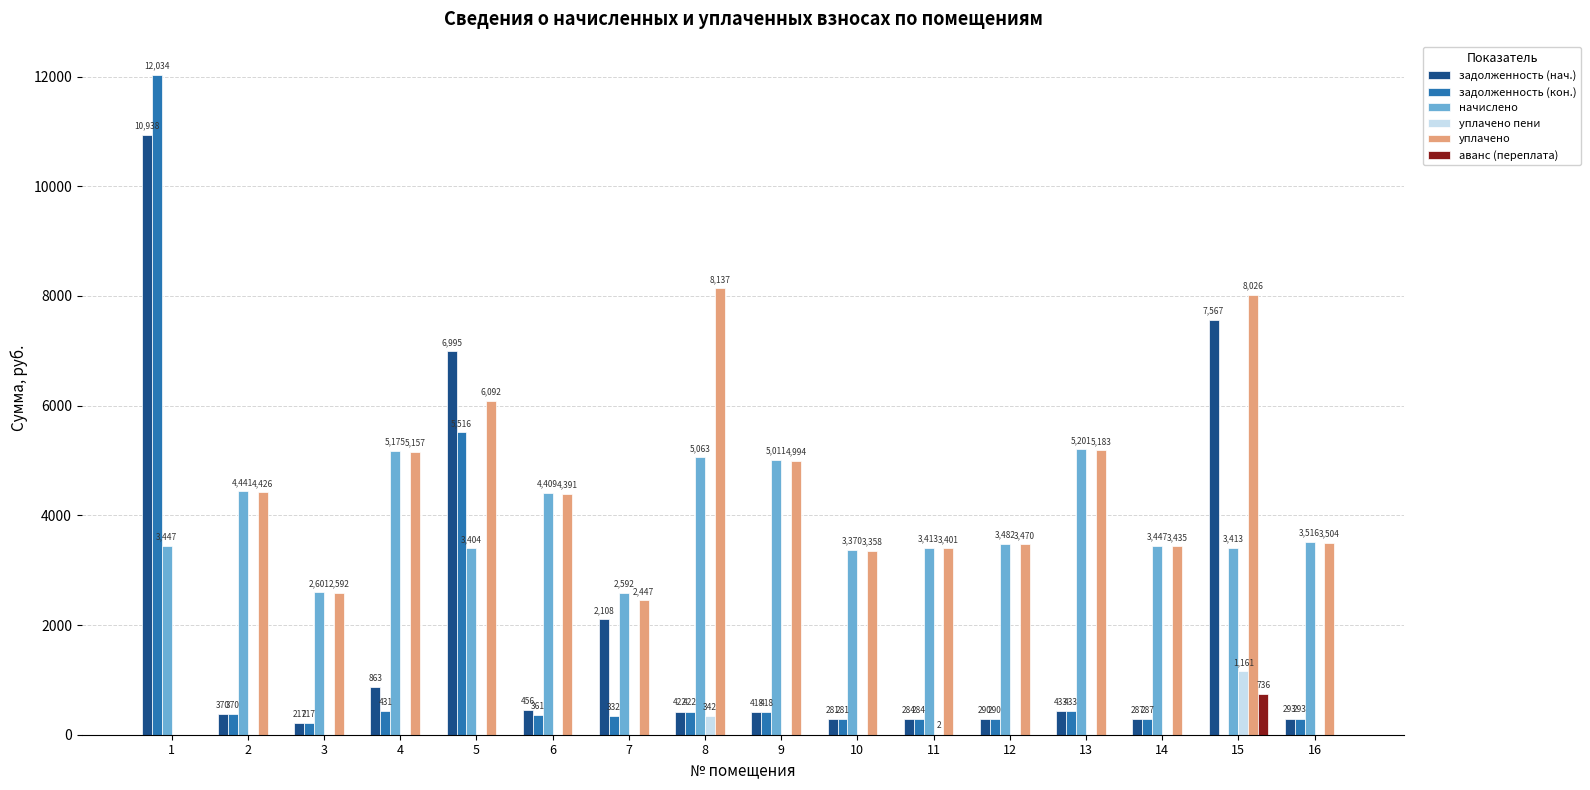

What is the sum of all начислено values?

61985.8